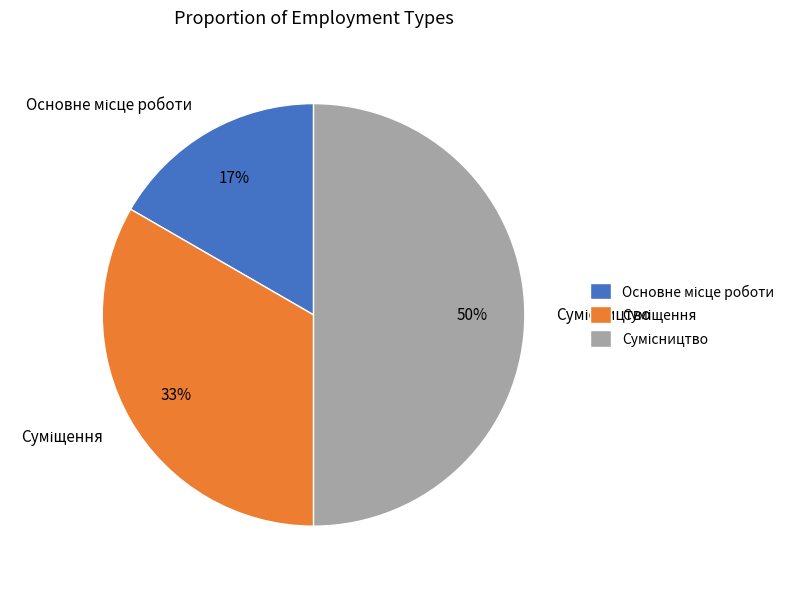

To the nearest percent, what is the average slice percentage?

33%